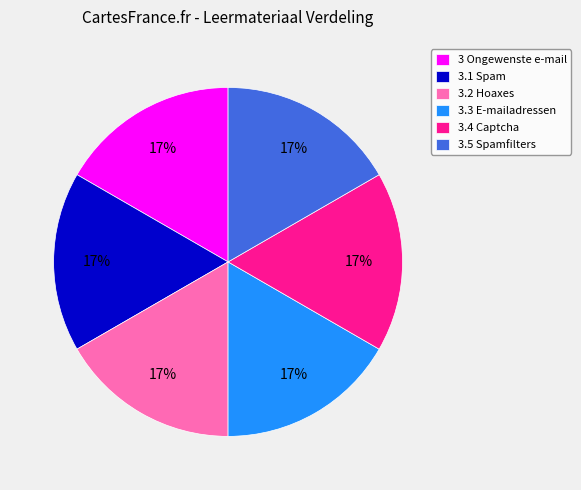

Approximately how many times larger is the value at 3.1 Spam compared to 3.3 E-mailadressen?

1.0